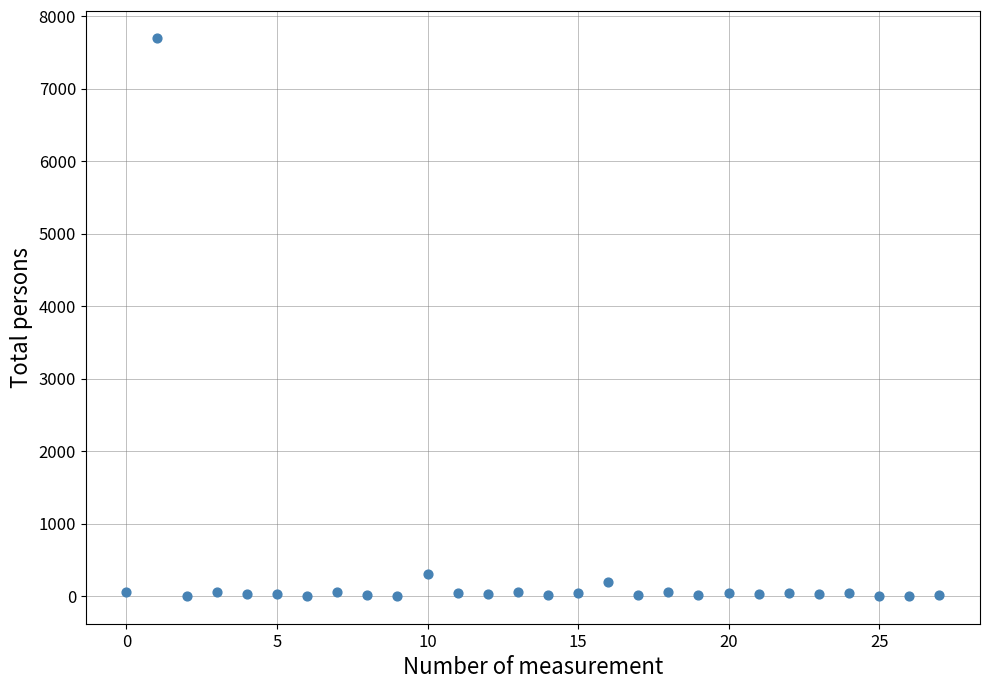

What Y value in the scatter plot is closest to 3848?

311